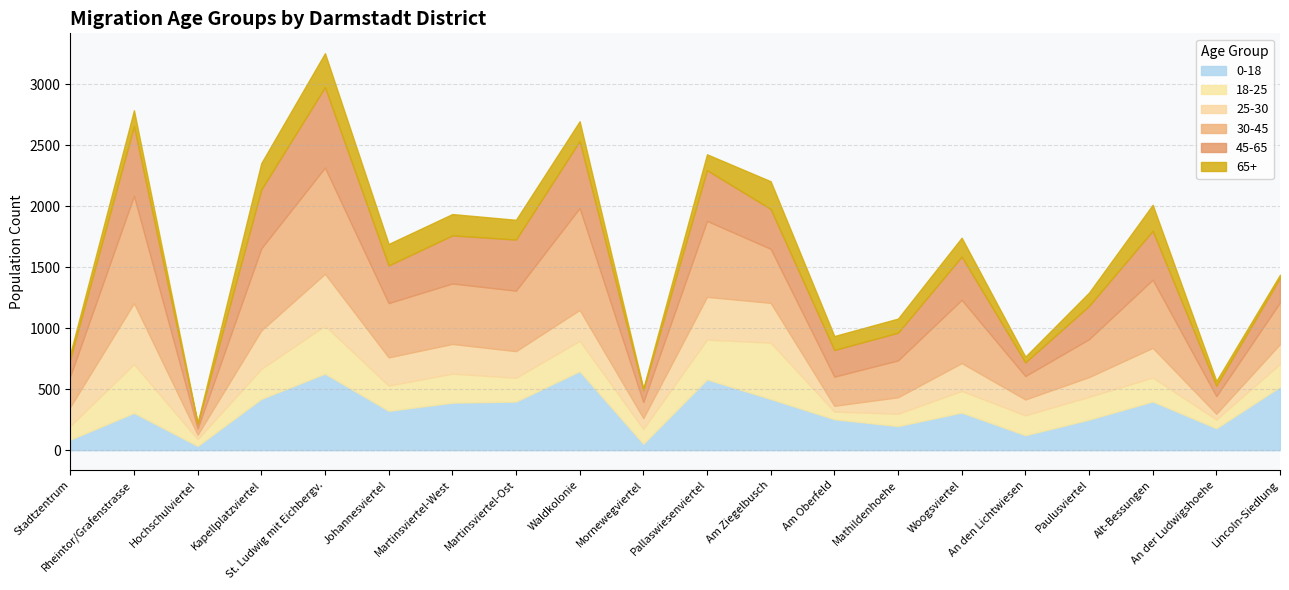

What value does the mig1825 series have at Mathildenhoehe, to the nearest 10?

100